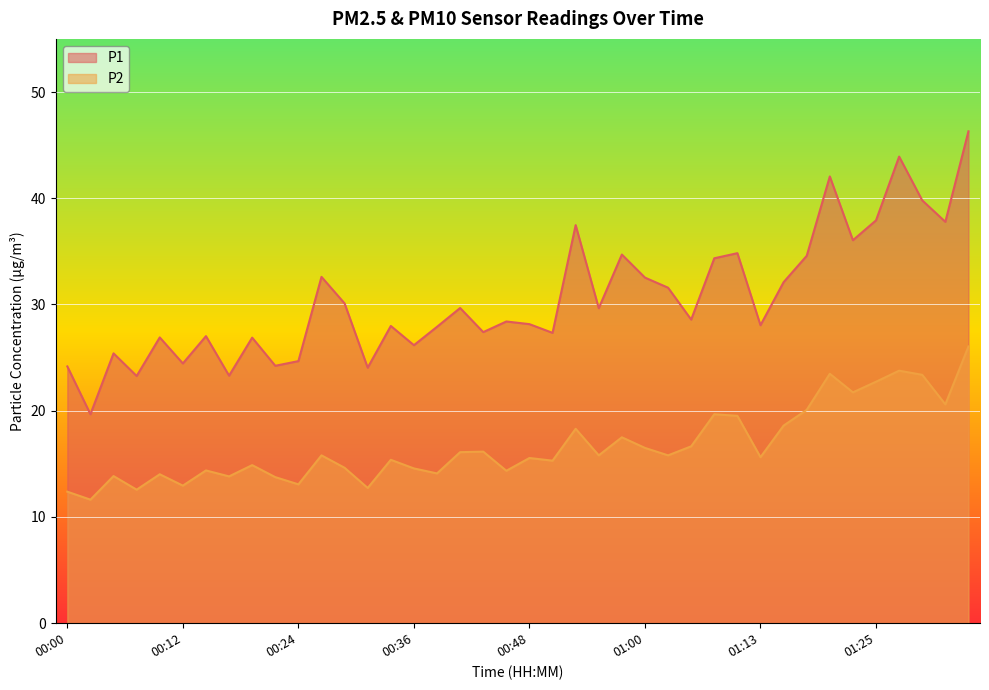

What is the total value across all series at 01:13?

43.7